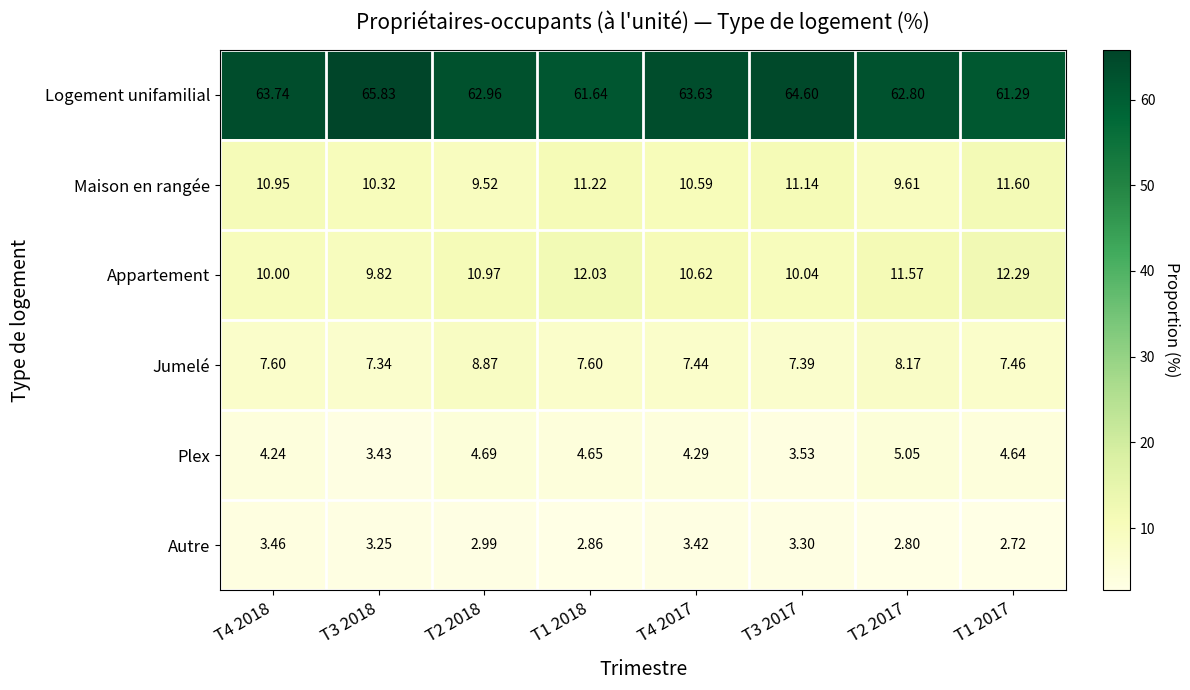

How many distinct data groups are displayed?

6